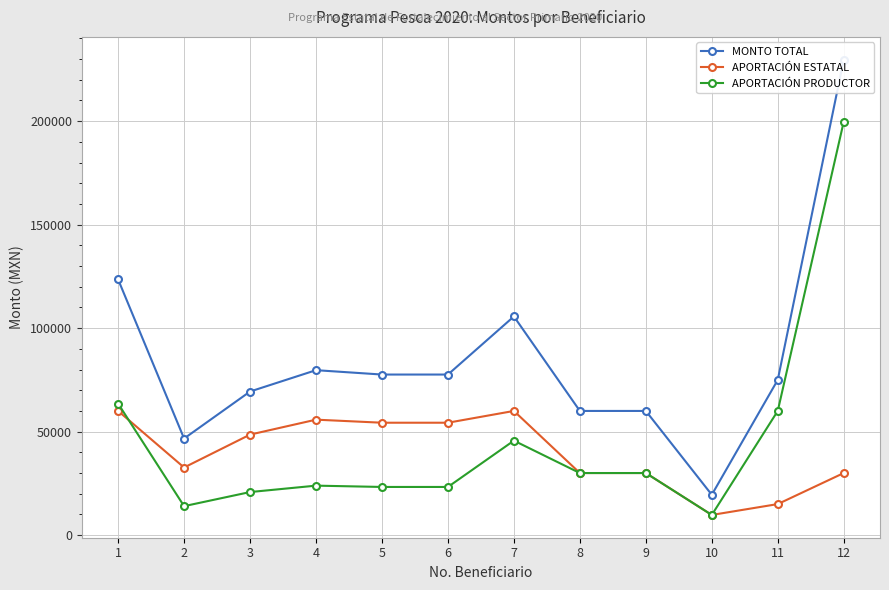

How many lines are shown in the chart?

3